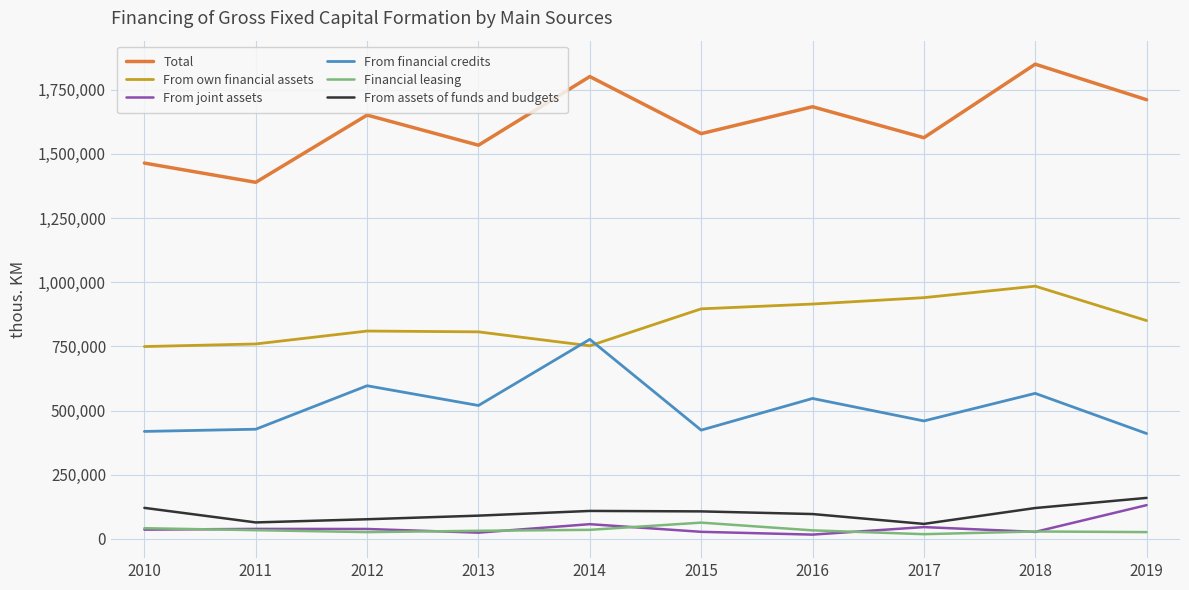

True or false: Total and From assets of funds and budgets cross at least once.

False